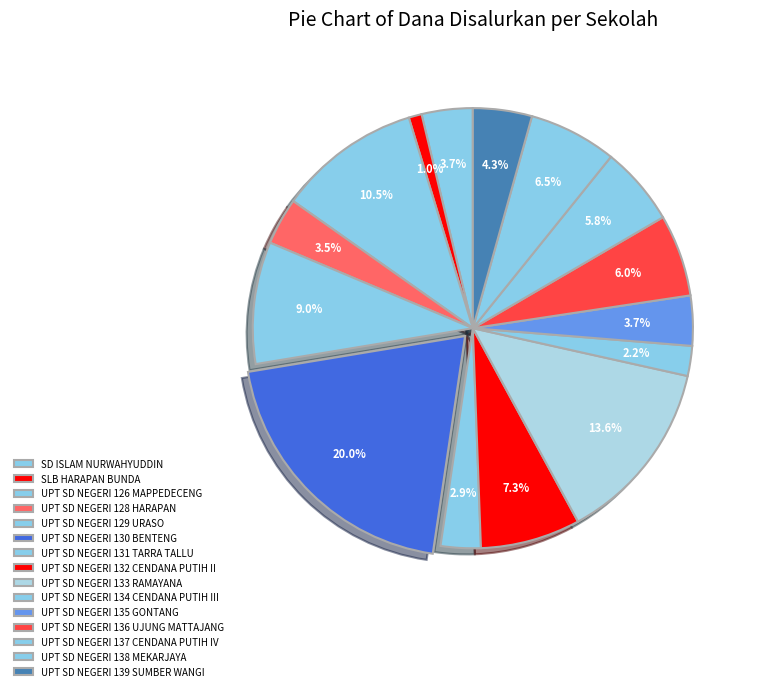

How many segments does this pie chart have?

15